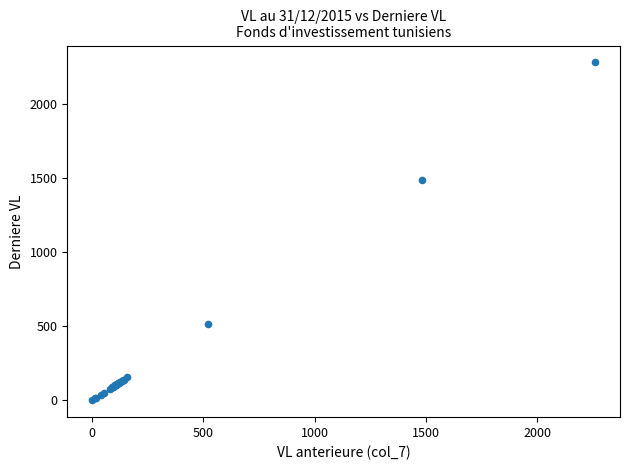

What Y value in the scatter plot is closest to 1142?

1487.1